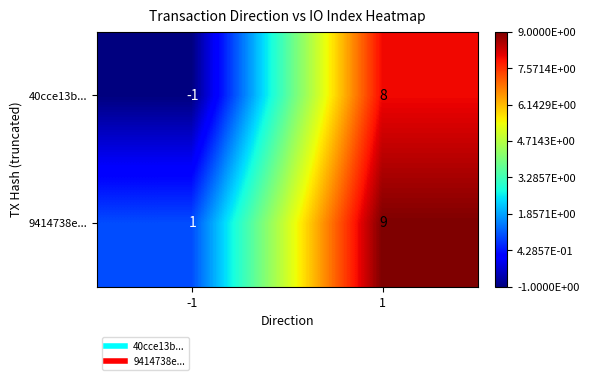

Reading right to left, transcribe all the data shown in this chart.

40cce13b...: 1=8	-1=-1
9414738e...: 1=9	-1=1